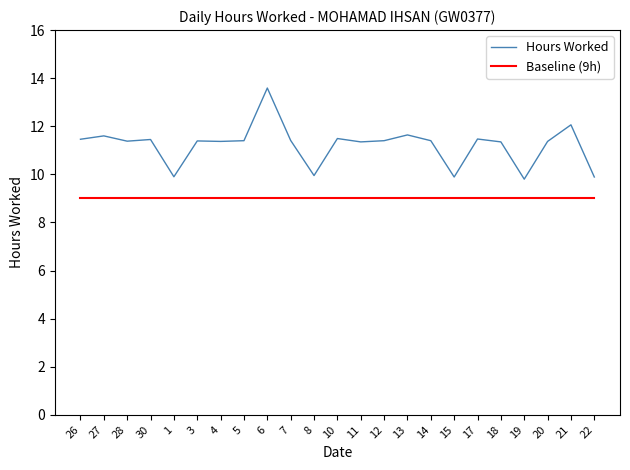

True or false: Hours Worked has more than 1 interior local peaks.

True